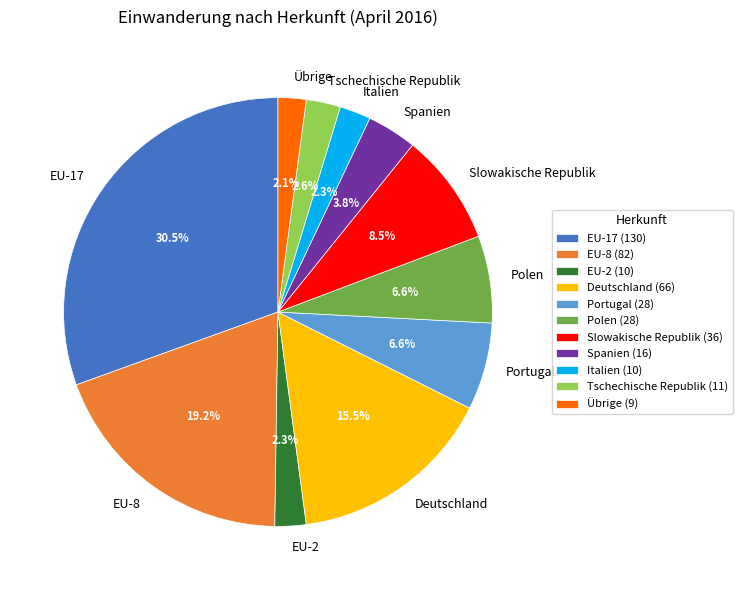

Approximately how many times larger is the value at Übrige compared to Portugal?

0.3